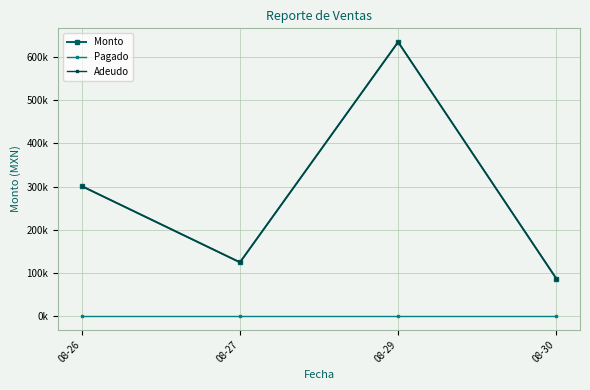

Where is the first local maximum for Monto?

08-29